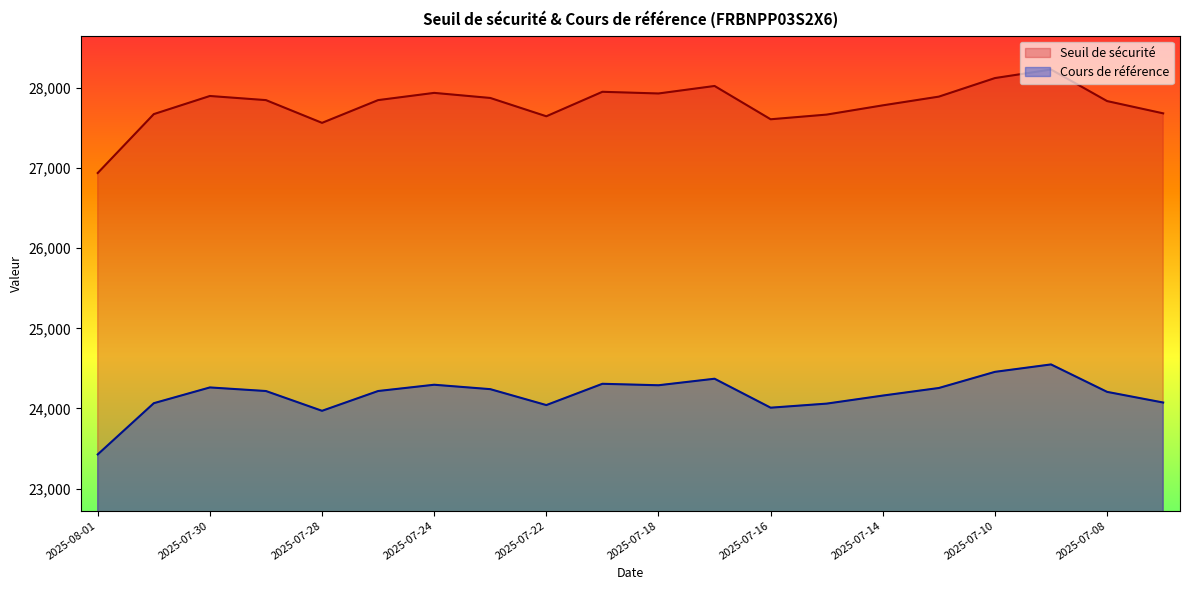

What is the label of the 4th point from the right?

2025-07-10